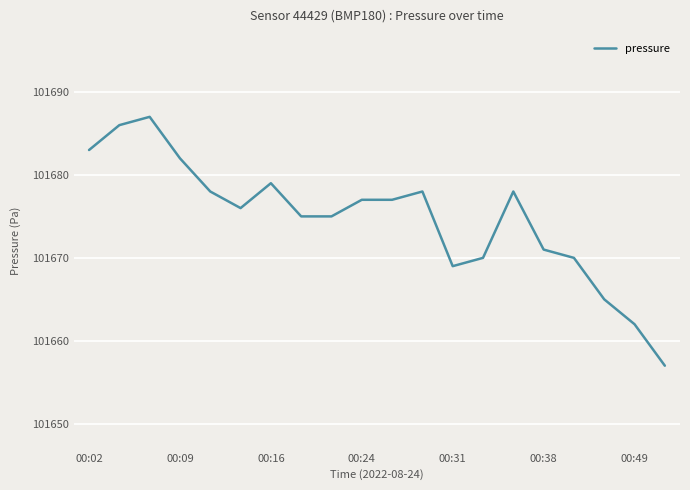

Reading left to right, list all the values displayed in this chart.

101683	101686	101687	101682	101678	101676	101679	101675	101675	101677	101677	101678	101669	101670	101678	101671	101670	101665	101662	101657